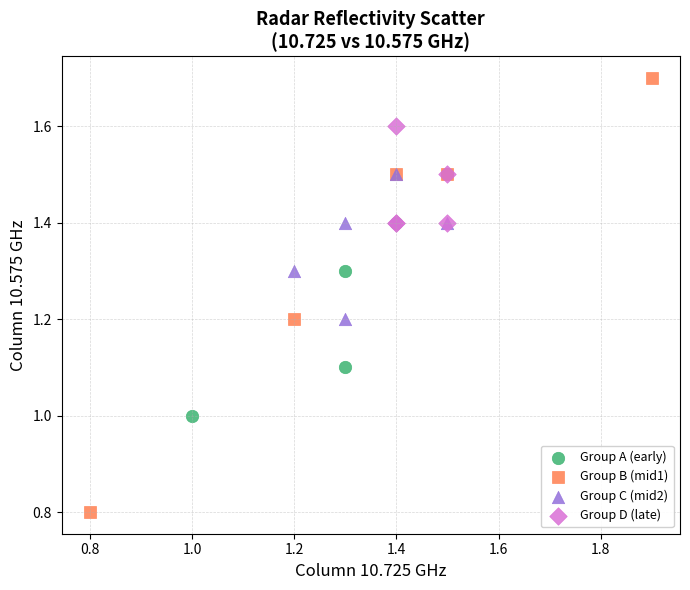

Which series contains the lowest Y value?

Group B (mid1)